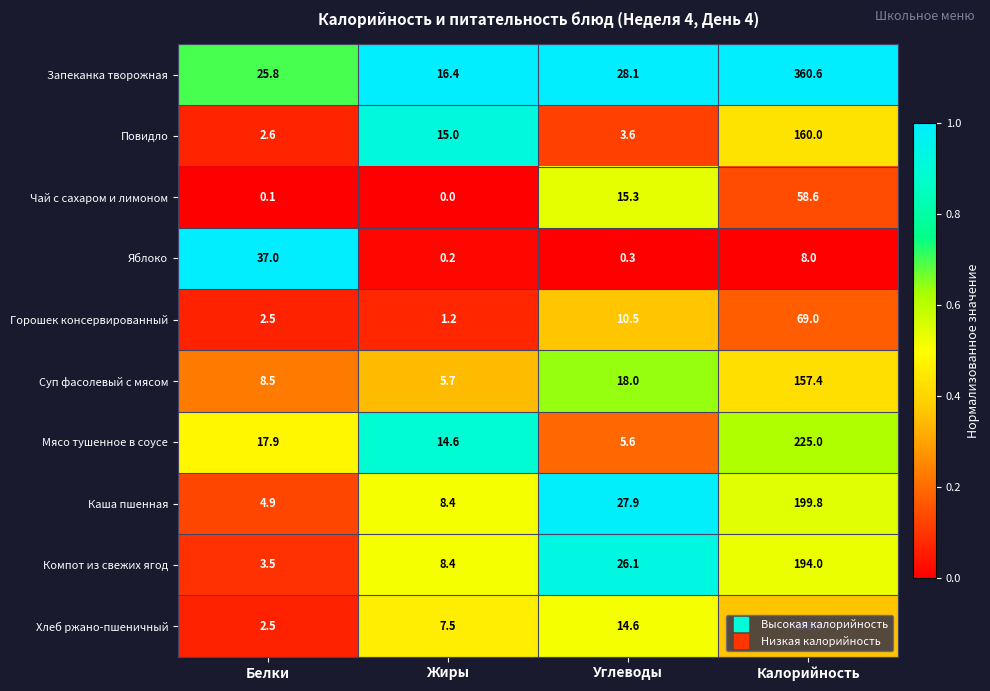

List the series in order of their peak value, lowest first.

Яблоко, Чай с сахаром и лимоном, Горошек консервированный, Хлеб ржано-пшеничный, Суп фасолевый с мясом, Повидло, Компот из свежих ягод, Каша пшенная, Мясо тушенное в соусе, Запеканка творожная